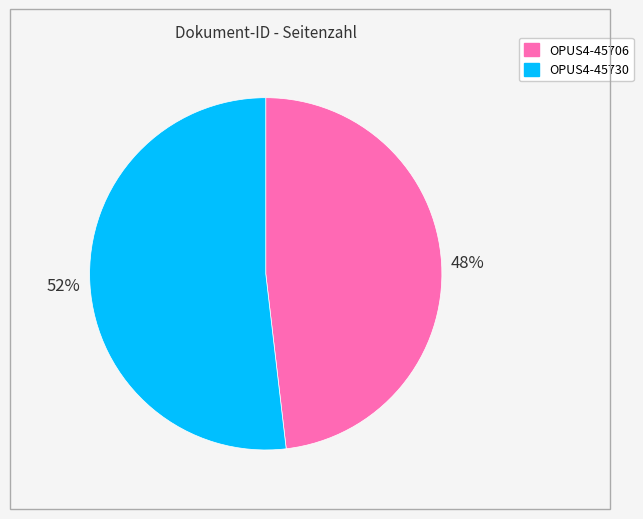

Is the sum of OPUS4-45706 and OPUS4-45730 greater than half?

Yes